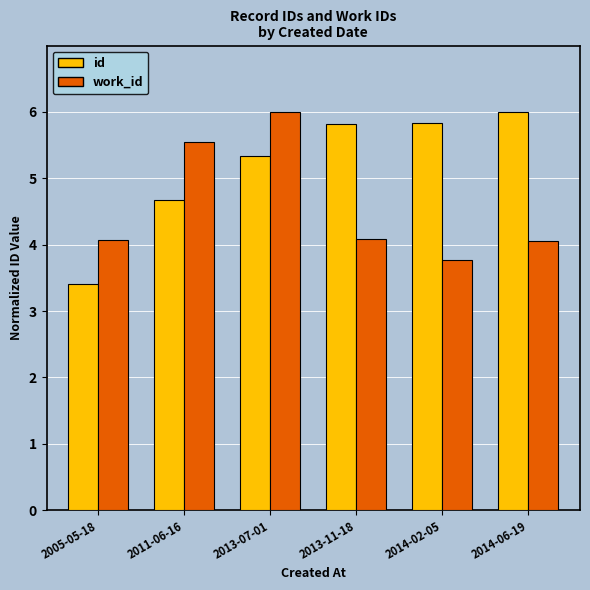

Which series has the largest range (max minus min)?

id